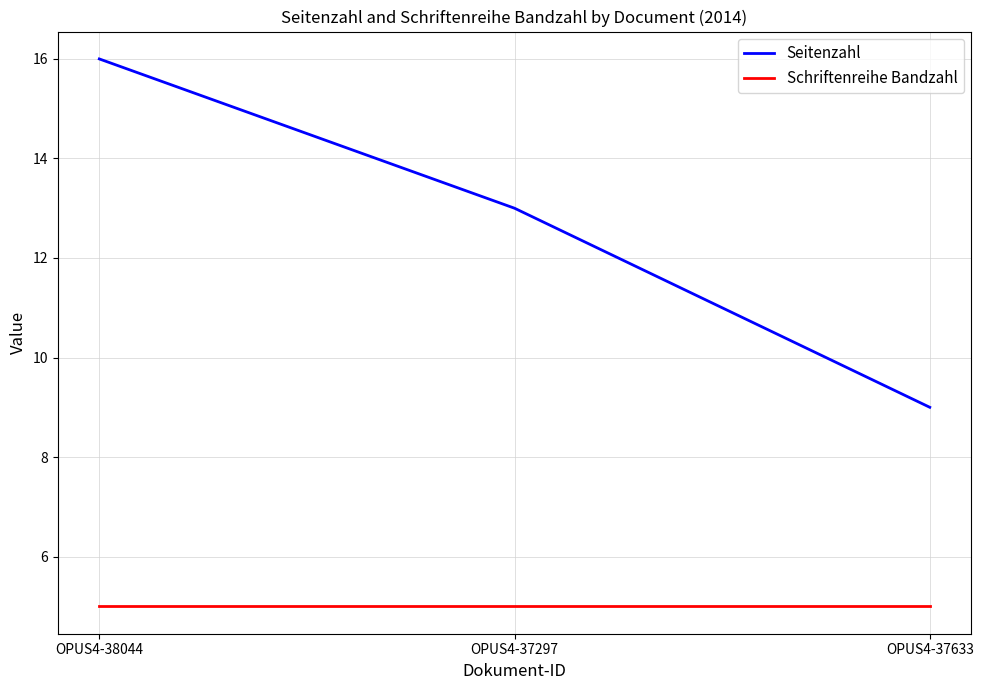

What is the lowest value of the Seitenzahl series?

9